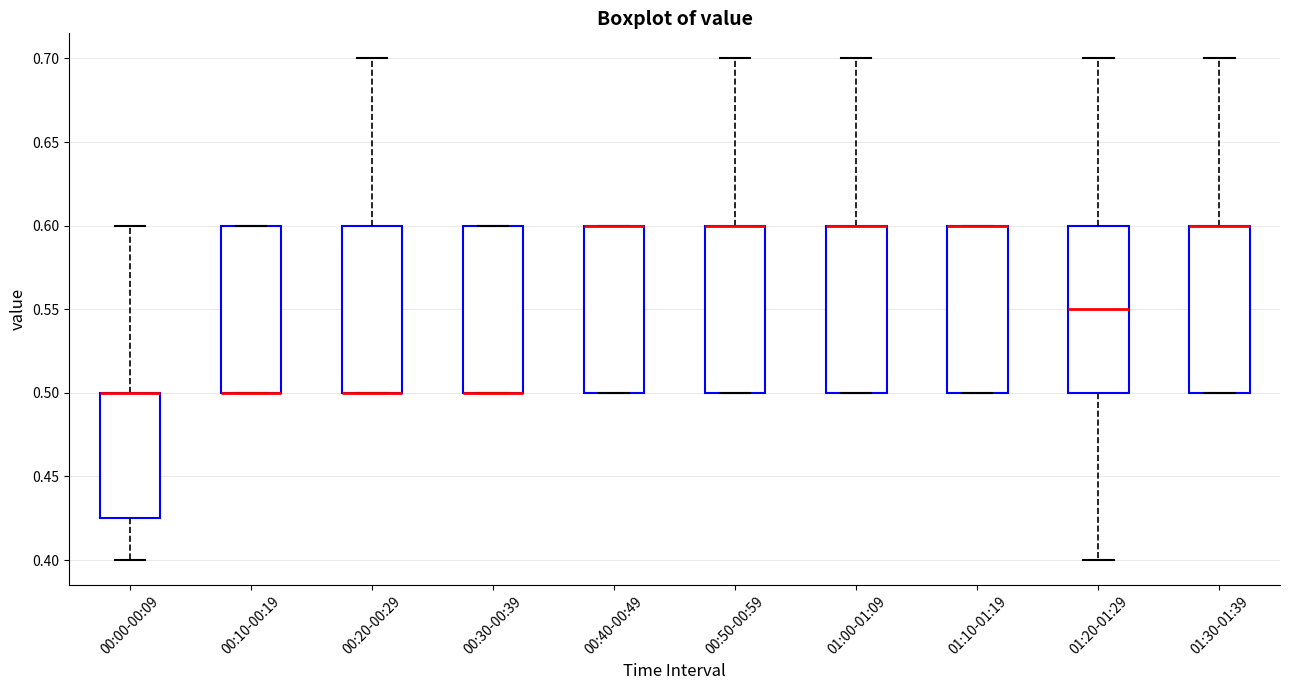

Reading left to right, read every box against the y-axis: the position of its median line, the range the box covers, and the ends of its whiskers. The values are not printed on the chart, so give them approximately, as read against the axis.

00:00-00:09: median 0.500 (drawn on the box's upper edge), box 0.425 to 0.500, whiskers 0.400 to 0.600
00:10-00:19: median 0.500 (drawn on the box's lower edge), box 0.500 to 0.600, whiskers 0.500 to 0.600
00:20-00:29: median 0.500 (drawn on the box's lower edge), box 0.500 to 0.600, whiskers 0.500 to 0.700
00:30-00:39: median 0.500 (drawn on the box's lower edge), box 0.500 to 0.600, whiskers 0.500 to 0.600
00:40-00:49: median 0.600 (drawn on the box's upper edge), box 0.500 to 0.600, whiskers 0.500 to 0.600
00:50-00:59: median 0.600 (drawn on the box's upper edge), box 0.500 to 0.600, whiskers 0.500 to 0.700
01:00-01:09: median 0.600 (drawn on the box's upper edge), box 0.500 to 0.600, whiskers 0.500 to 0.700
01:10-01:19: median 0.600 (drawn on the box's upper edge), box 0.500 to 0.600, whiskers 0.500 to 0.600
01:20-01:29: median 0.550, box 0.500 to 0.600, whiskers 0.400 to 0.700
01:30-01:39: median 0.600 (drawn on the box's upper edge), box 0.500 to 0.600, whiskers 0.500 to 0.700